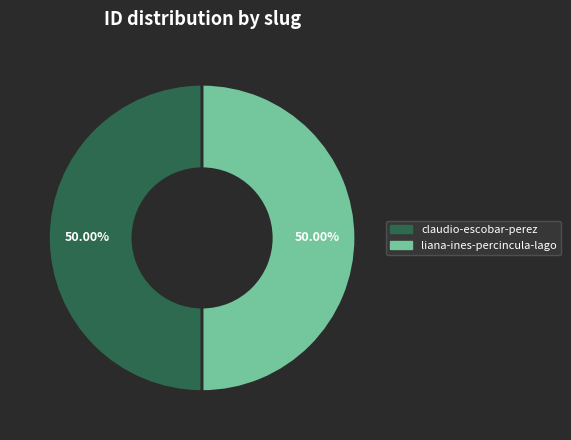

The claudio-escobar-perez slice represents 64% of the pie. True or false?

False